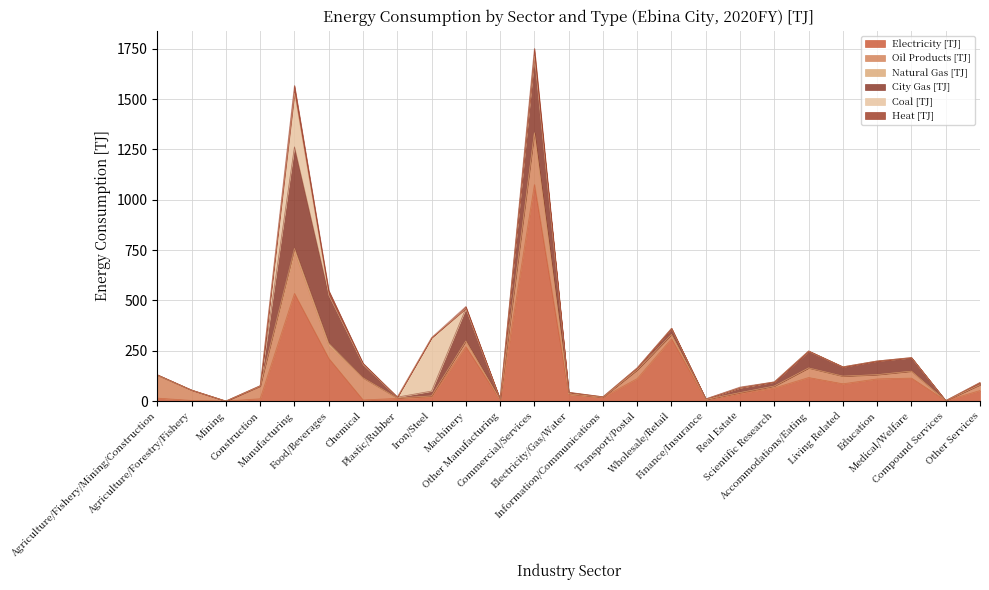

Does the chart have visible grid lines?

Yes